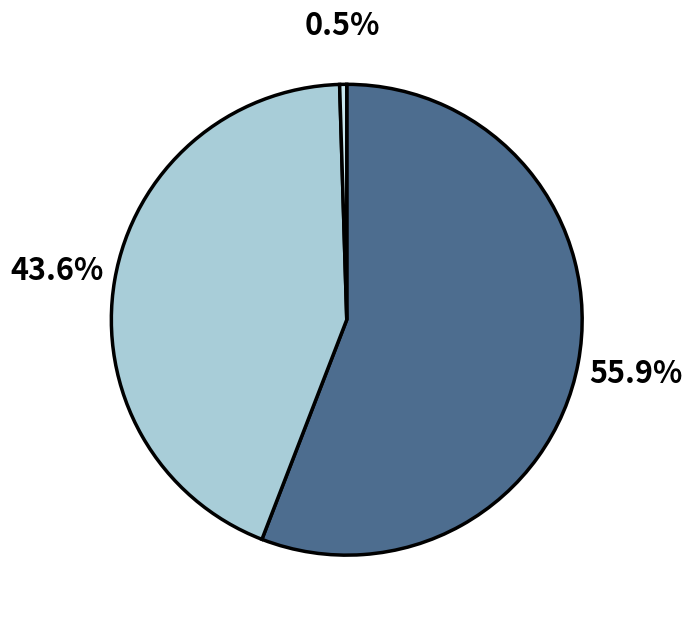

Is there any slice that represents more than half of the pie?

Yes